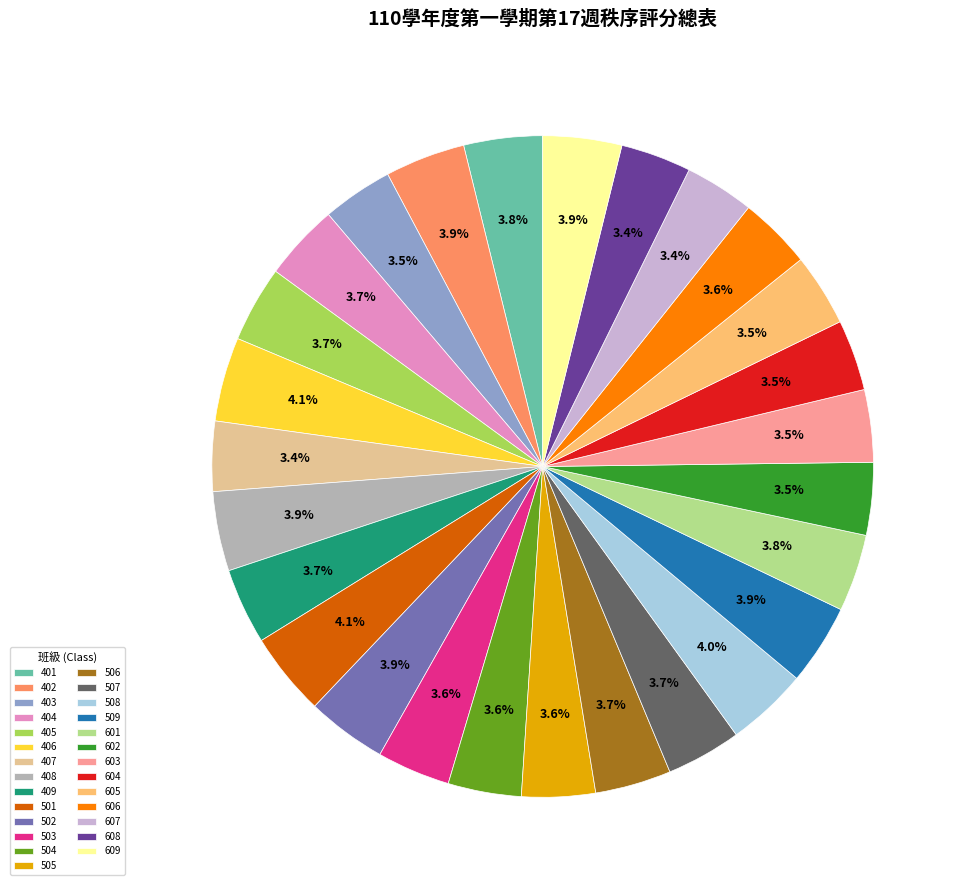

Does 404 account for over 50% of the chart?

No